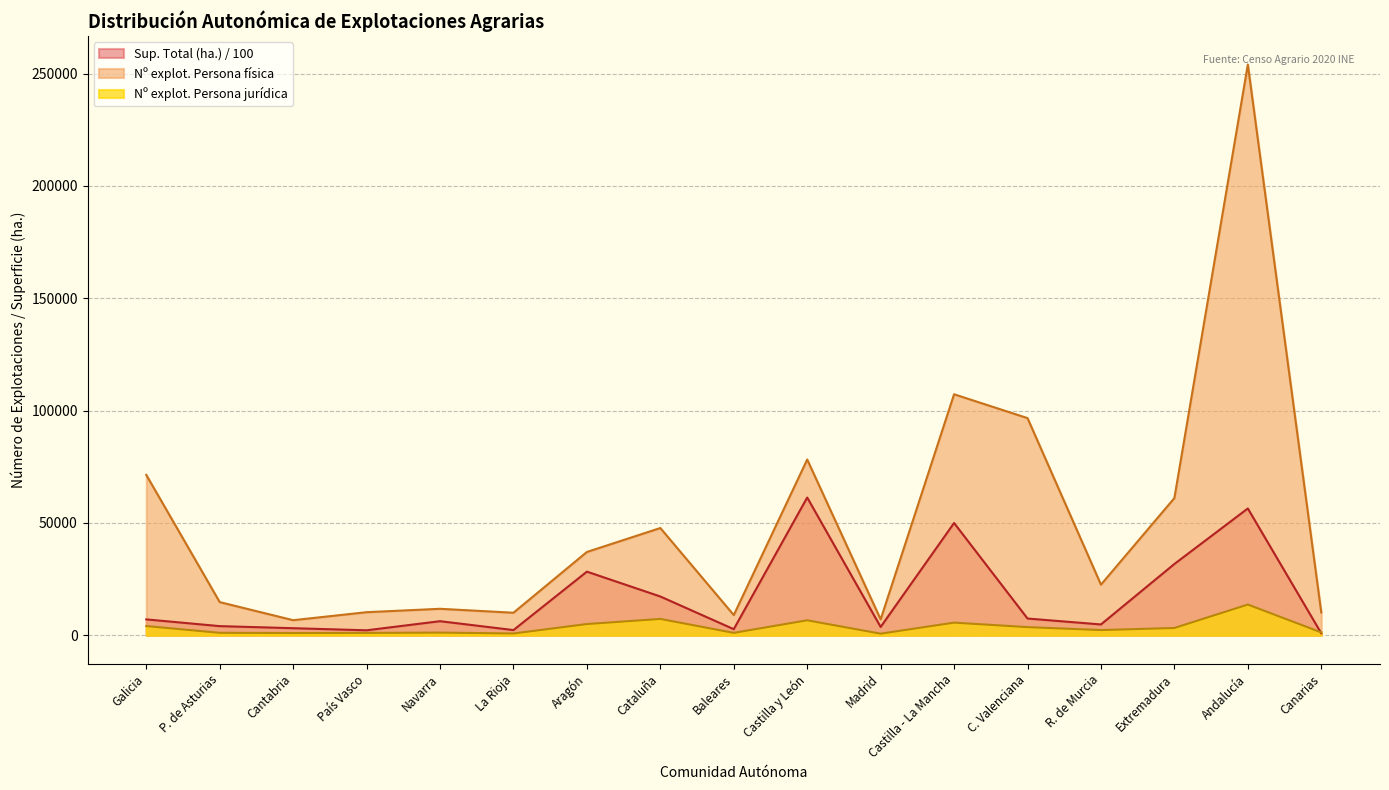

Where is the first local maximum for Nº explot. Persona jurídica?

Navarra